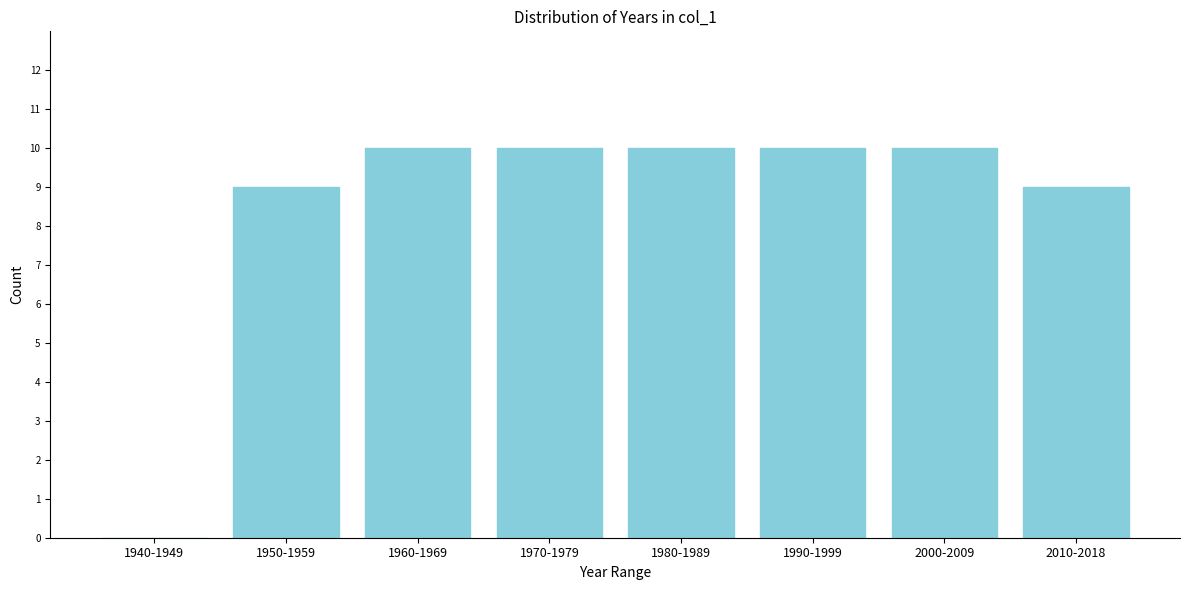

Reading left to right, extract all data points from this chart.

1940-1949=0	1950-1959=9	1960-1969=10	1970-1979=10	1980-1989=10	1990-1999=10	2000-2009=10	2010-2018=9